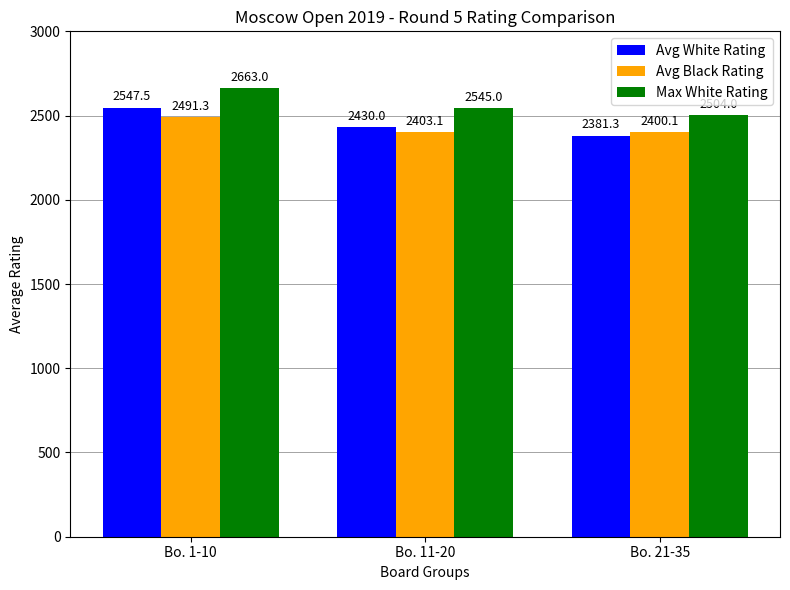

Reading left to right, list all the values displayed in this chart.

Avg White Rating: Bo. 1-10=2547.5	Bo. 11-20=2430.0	Bo. 21-35=2381.3
Avg Black Rating: Bo. 1-10=2491.3	Bo. 11-20=2403.1	Bo. 21-35=2400.1
Max White Rating: Bo. 1-10=2663.0	Bo. 11-20=2545.0	Bo. 21-35=2504.0